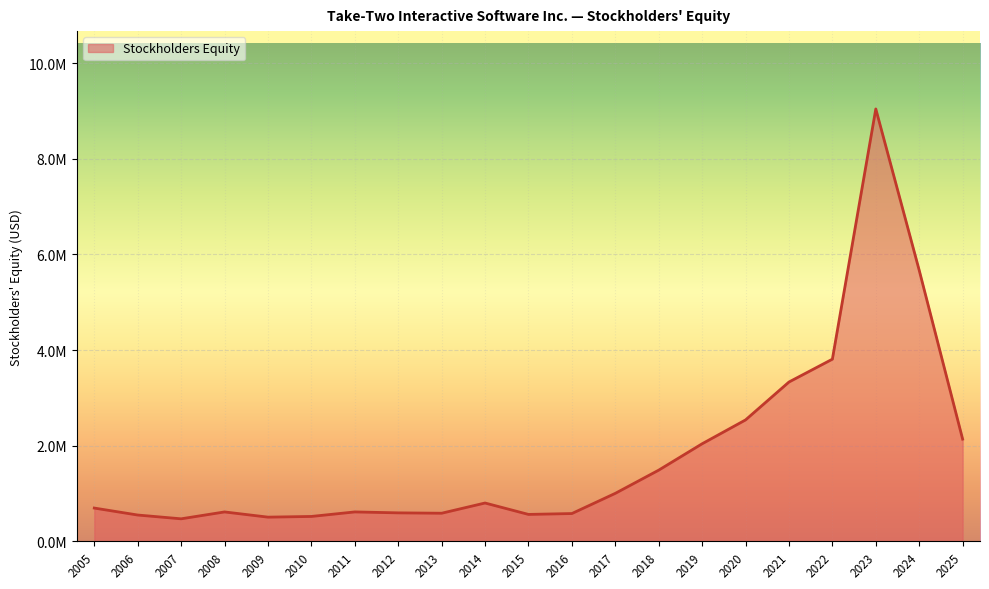

Does the chart display data point markers on the line(s)?

No